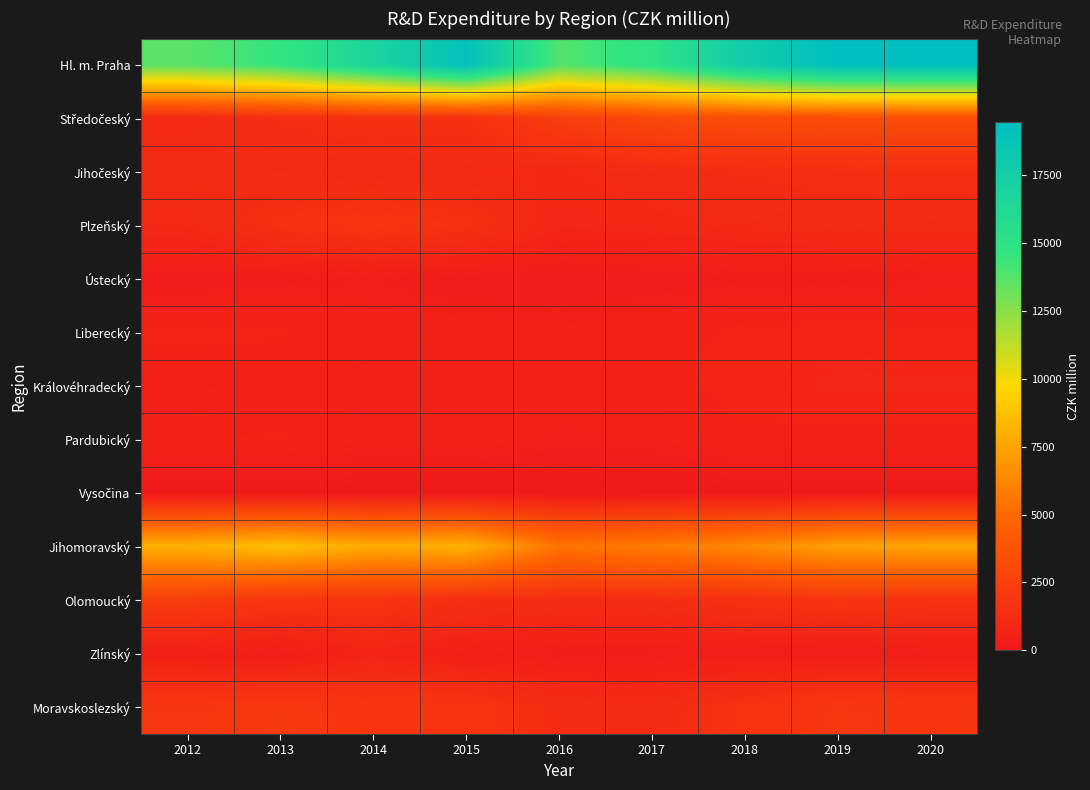

What is the spread (max minus min) of values at 2018?

17774.5